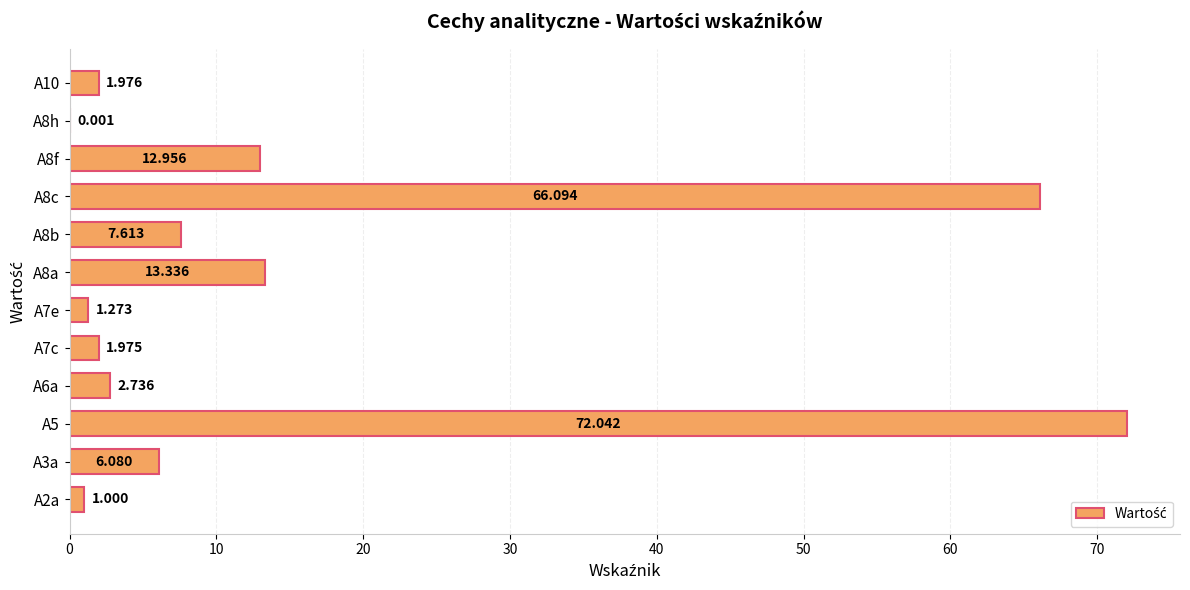

Are the bars horizontal?

Yes